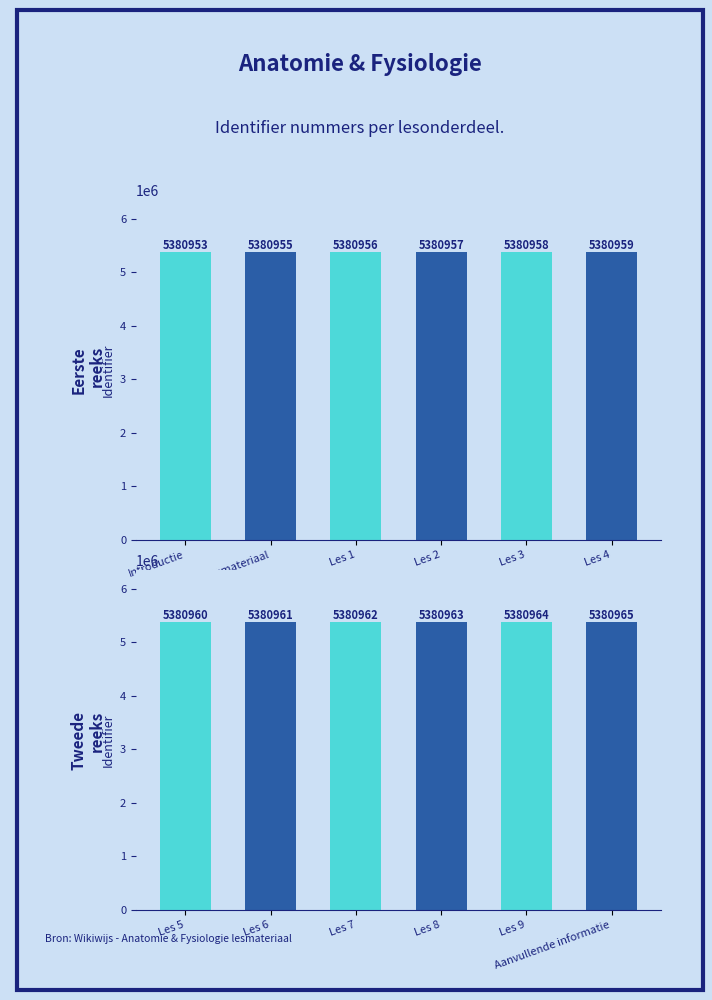

Count the Identifier (groep 1) values in the range 5380955 to 5380958.

4